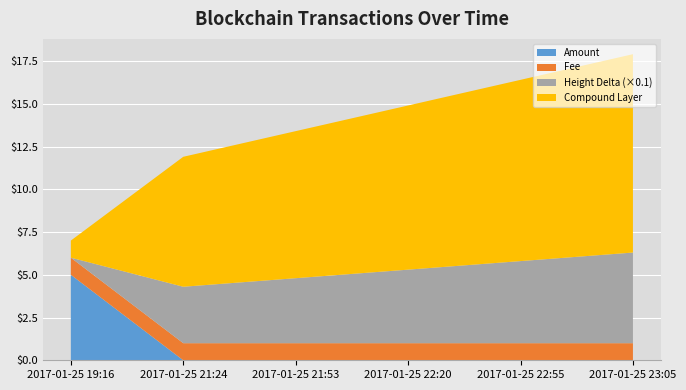

What is the total value across all series at 2017-01-25 23:05?

17.9